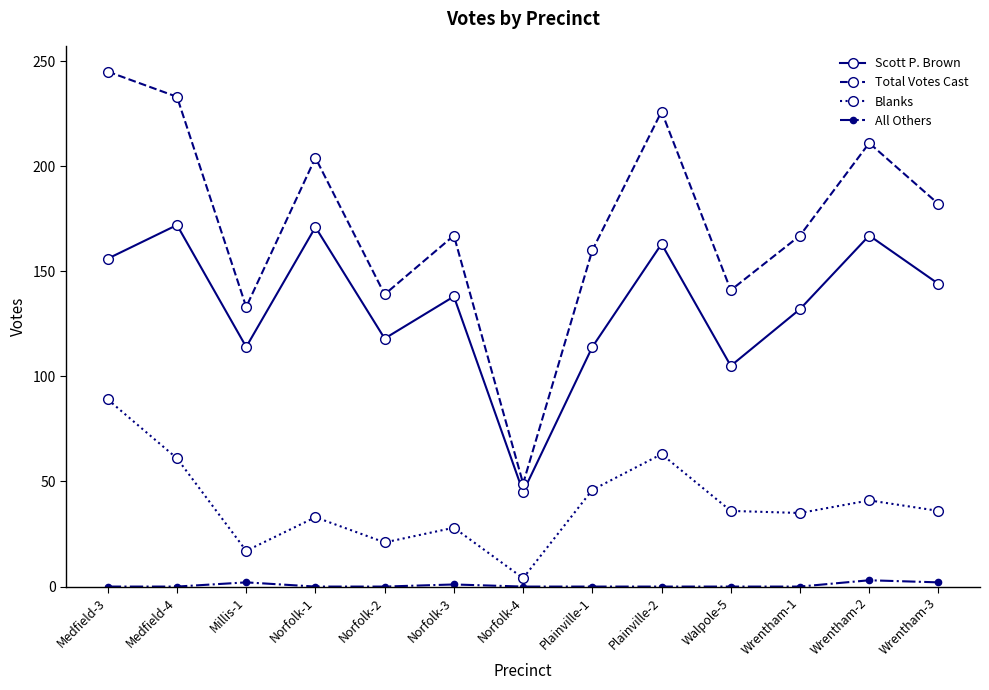

Is it true that All Others equals 0 at Wrentham-1?

True